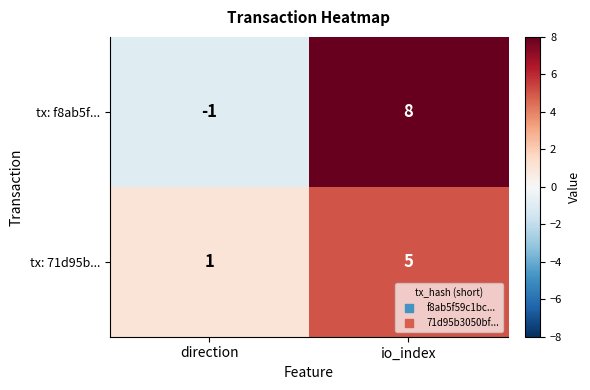

Which category has the lowest value in the tx: f8ab5f... series?

direction